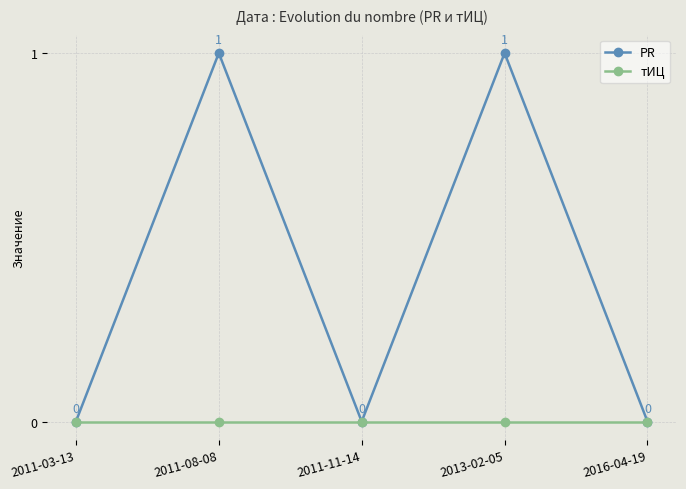

What is the total value across all series at 2013-02-05?

1